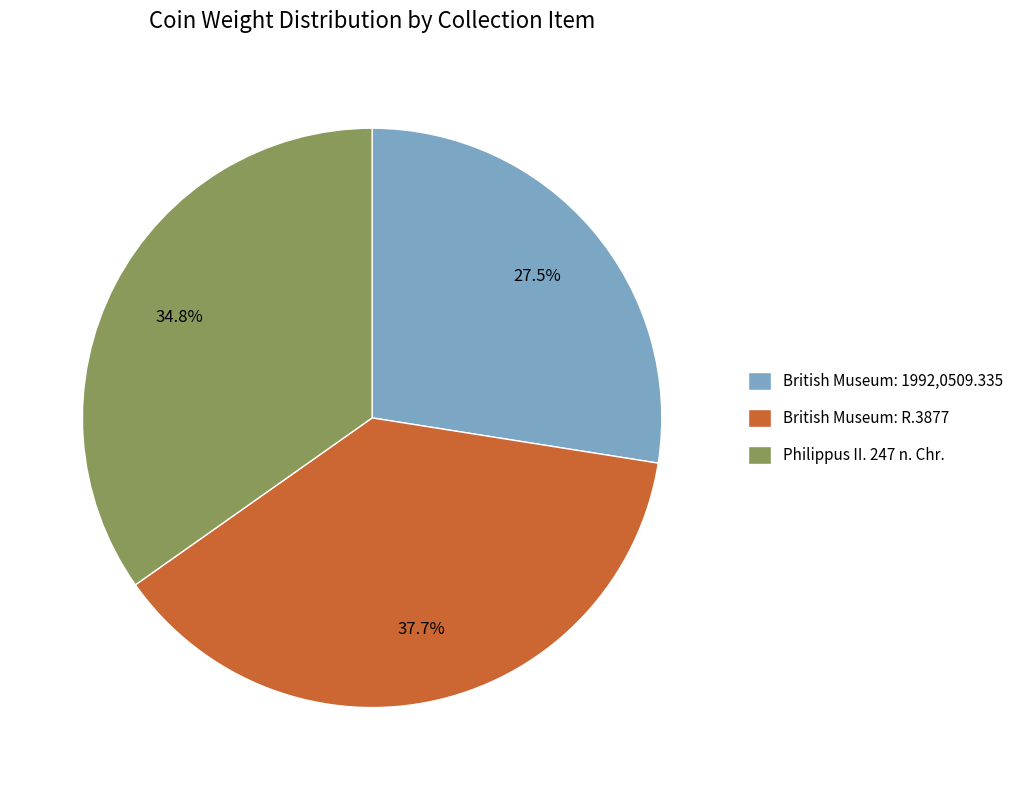

Between British Museum: 1992,0509.335 and Philippus II. 247 n. Chr., which is larger?

Philippus II. 247 n. Chr.